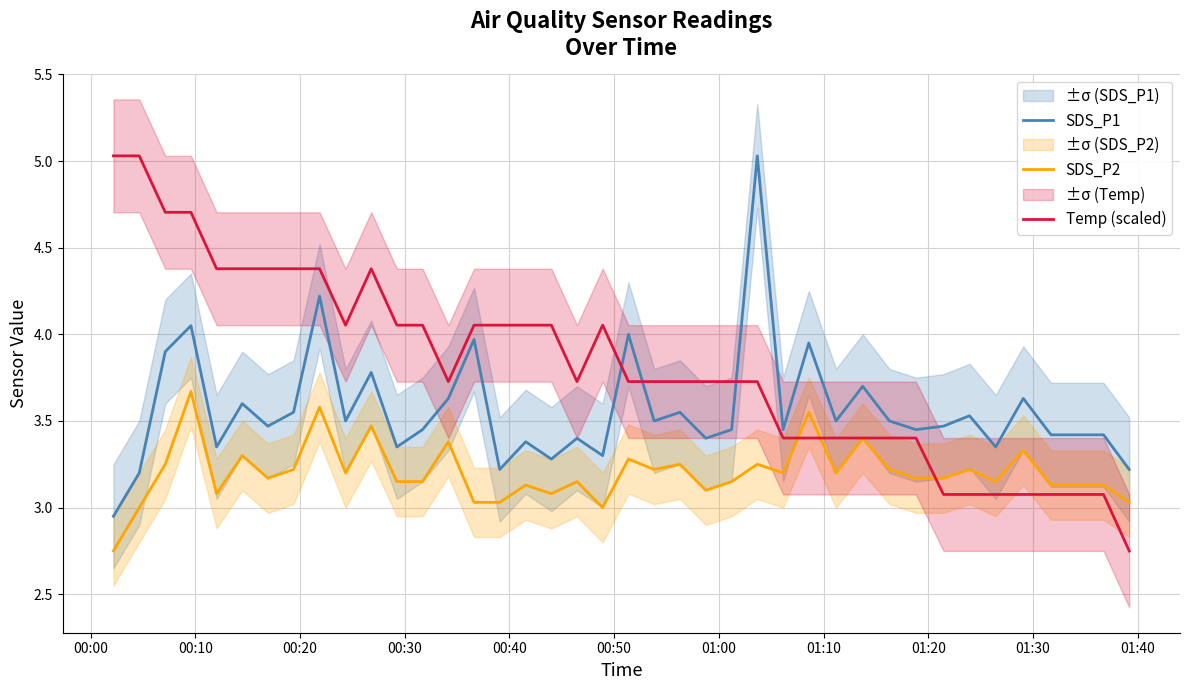

At how many categories does at least one series exceed 3?

40